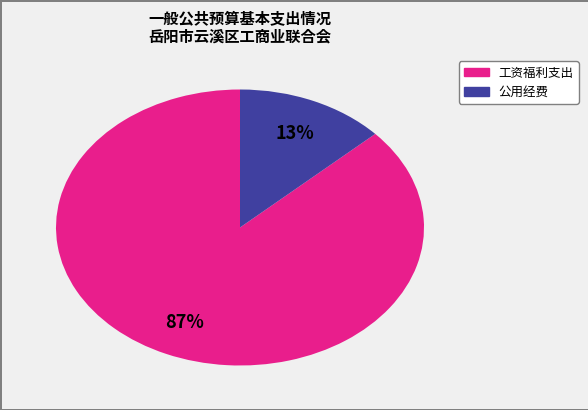

Count the number of slices in the pie.

2